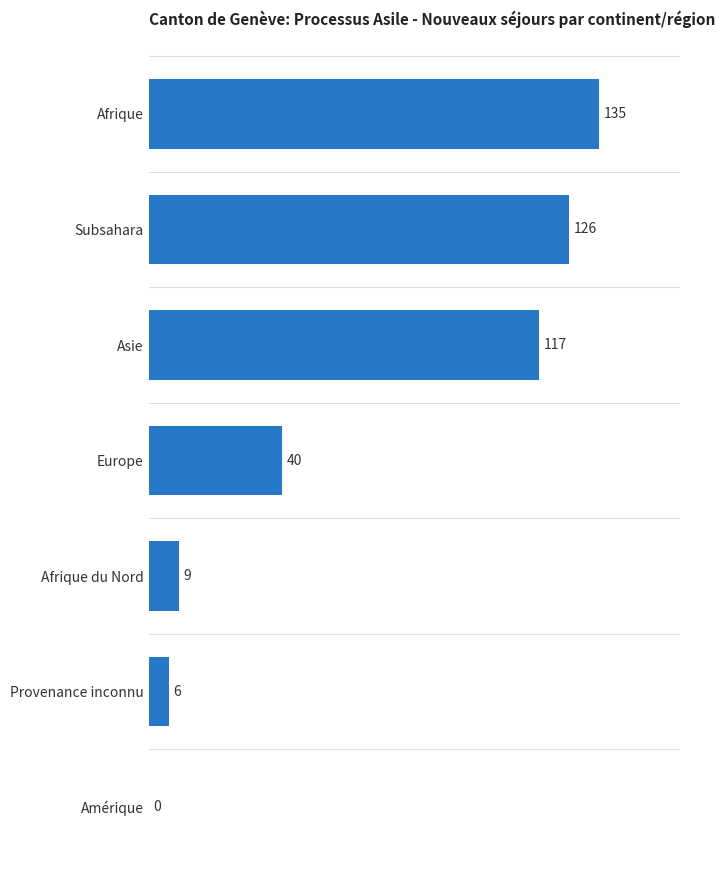

What is the change in value from Europe to Provenance inconnu?

-34